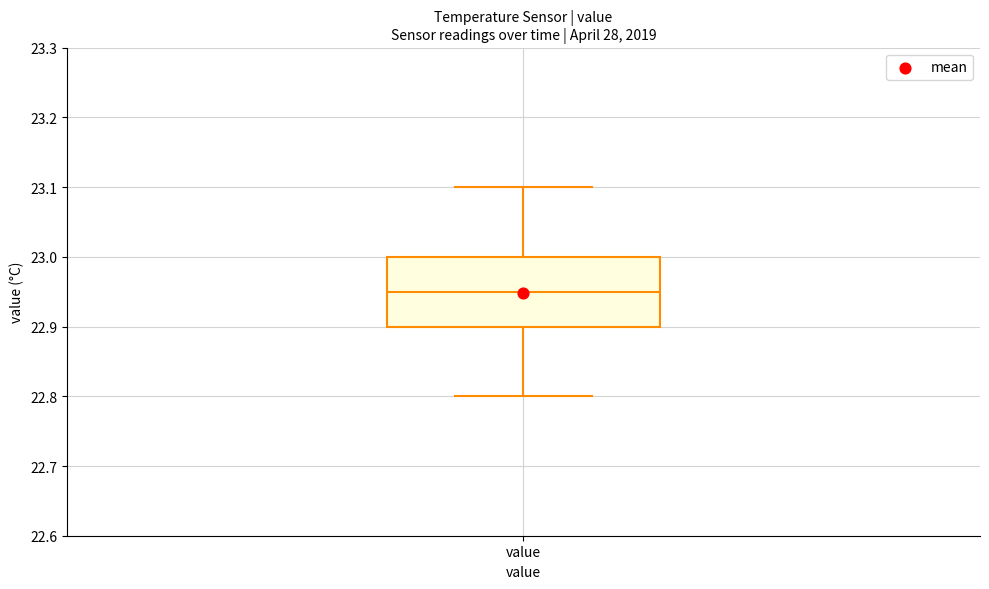

Read this box plot against the y-axis: the position of the median line, the range covered by the box, and the ends of both whiskers. The values are not printed on the chart, so give them approximately, as read against the axis.

median 22.95, box 22.90 to 23.00, whiskers 22.80 to 23.10